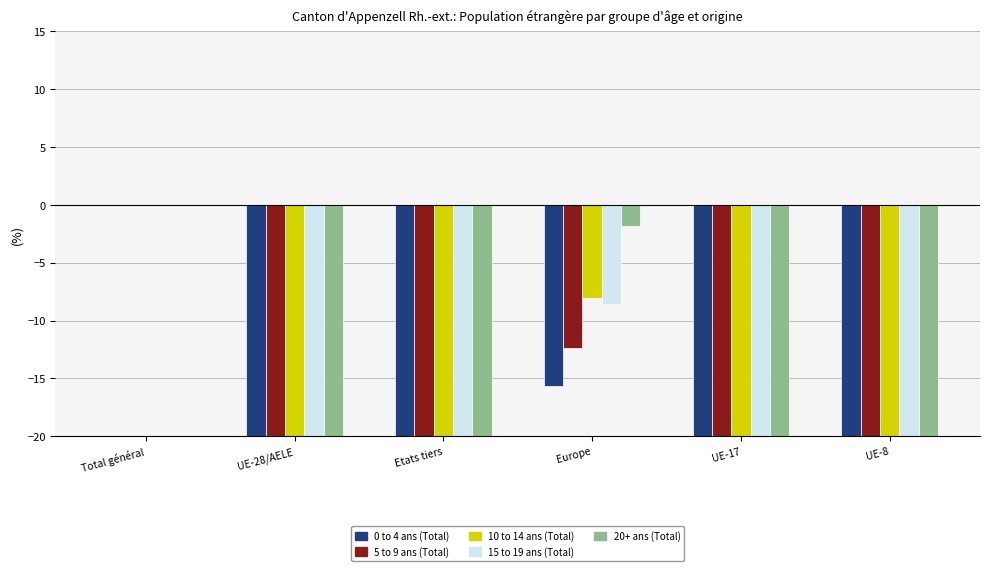

What is the difference between the maximum and second lowest values in the 20+ ans (Total) series?

69.5